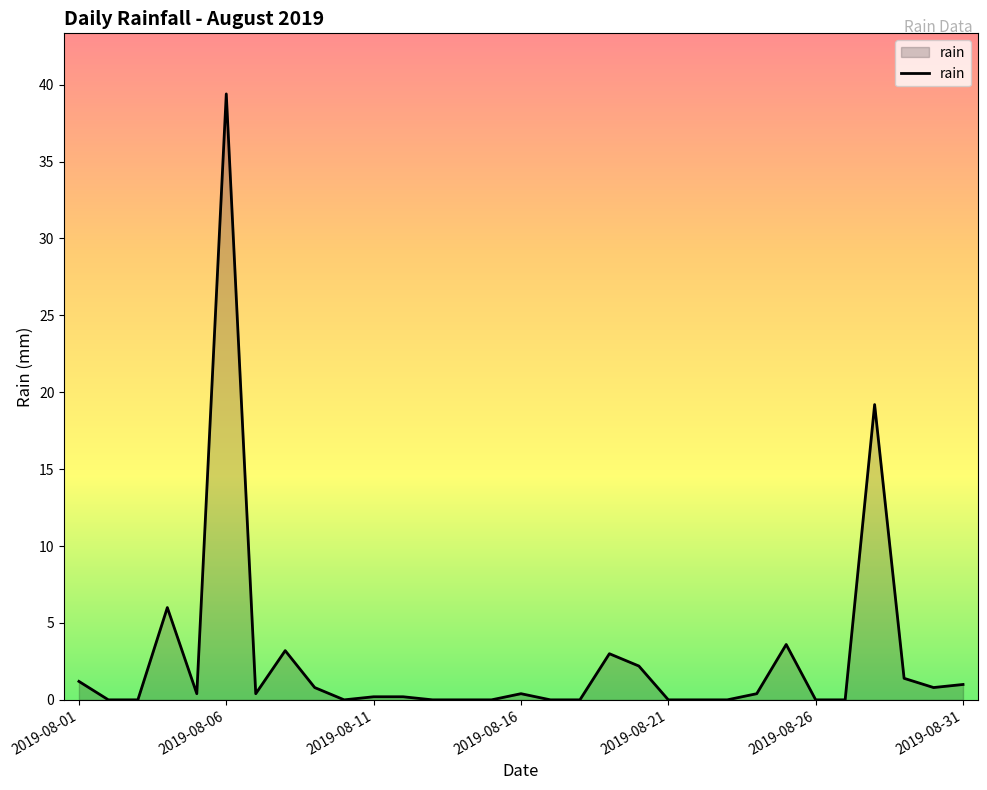

What is the difference between the maximum and minimum values?

39.4